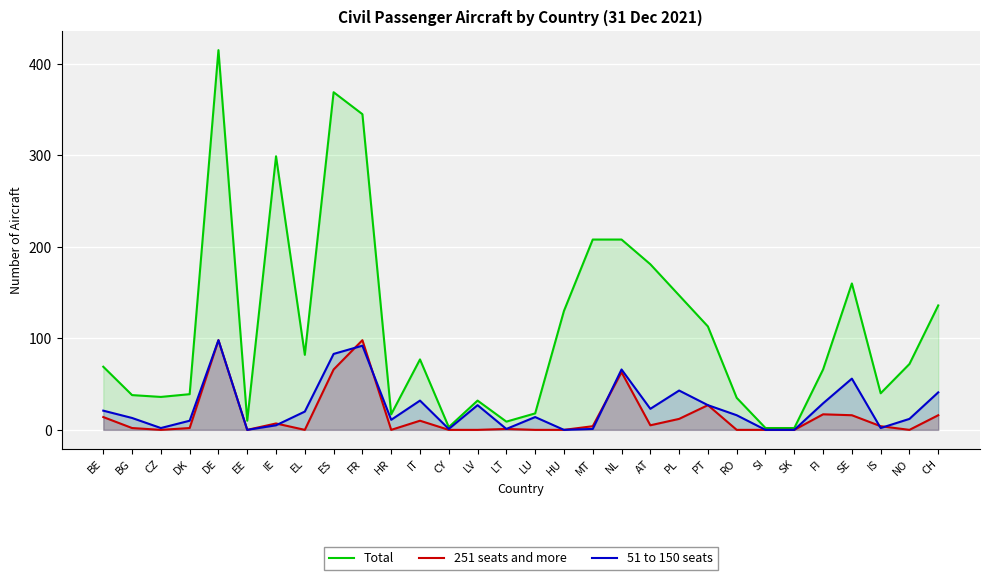

Which has a higher value, LT or BE?

BE